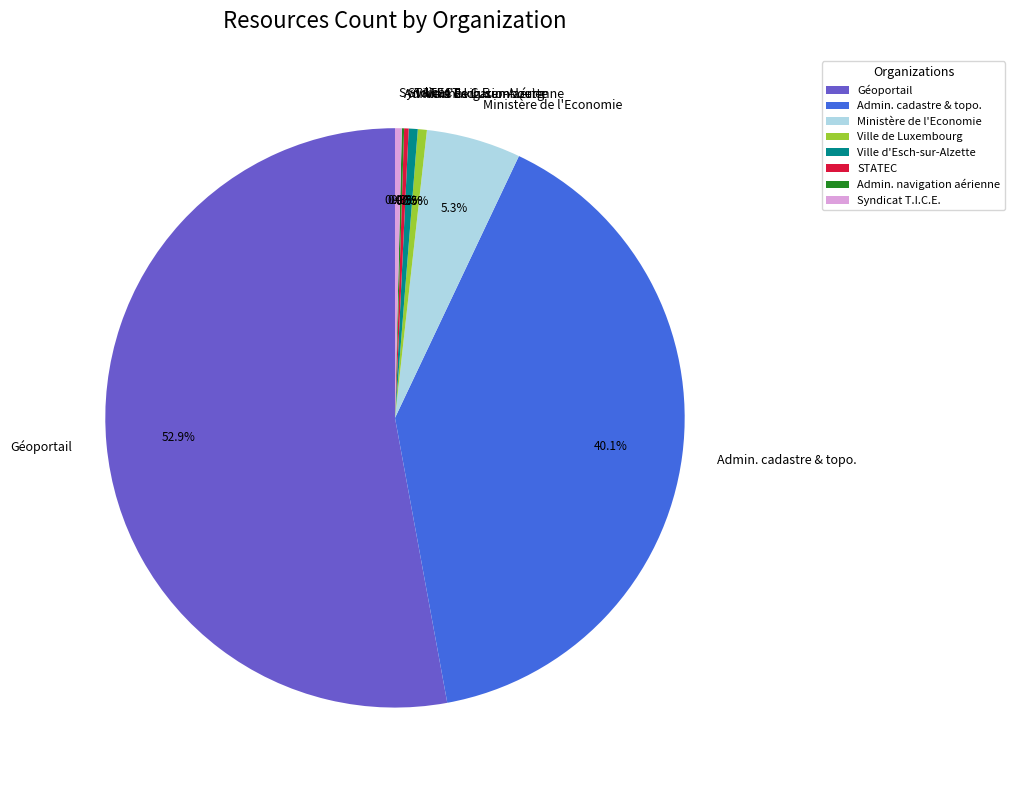

Which slice is the largest?

Géoportail